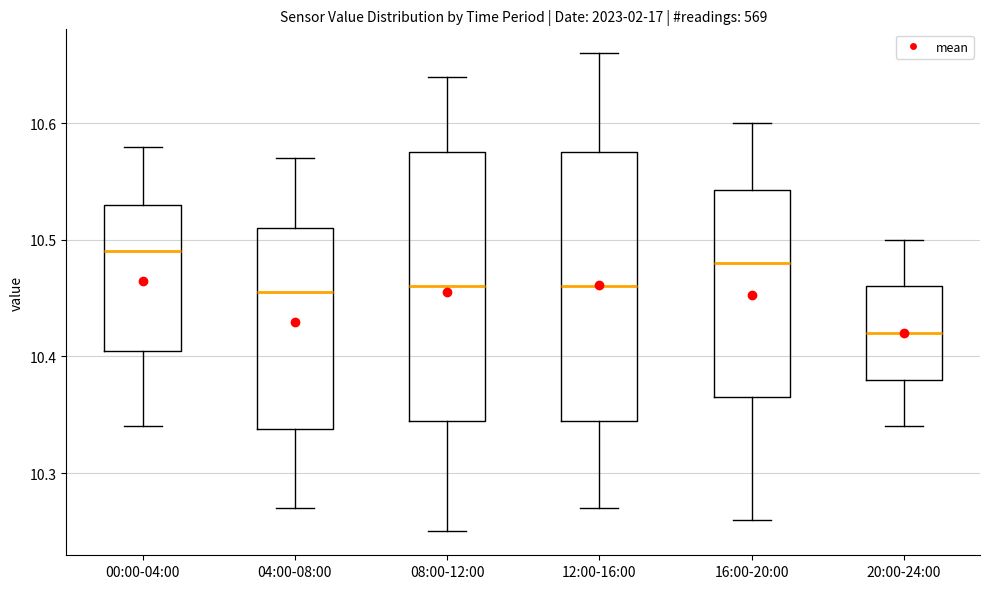

Which box has the lowest median line?

20:00-24:00